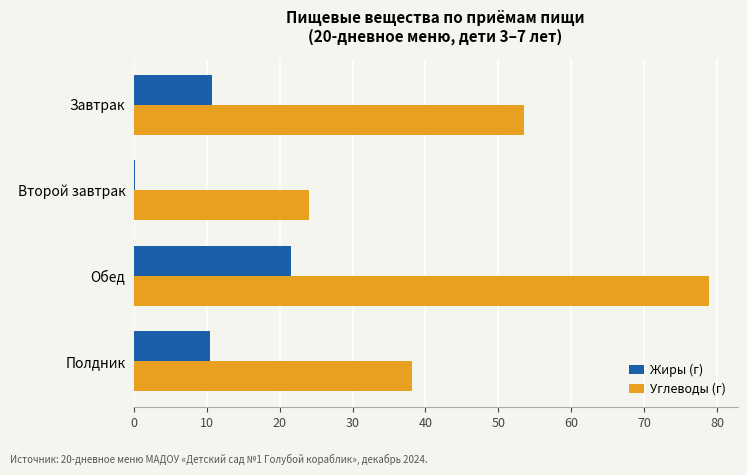

The Жиры (г) series shows 10.8 at Завтрак. True or false?

True